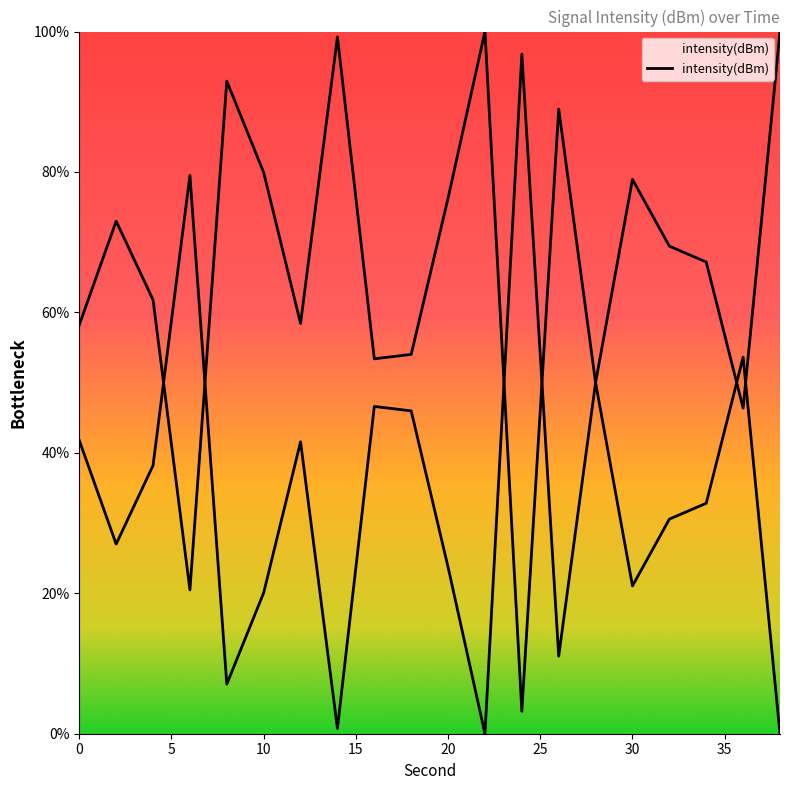

What is the value of the 16th point from the left?

79.5